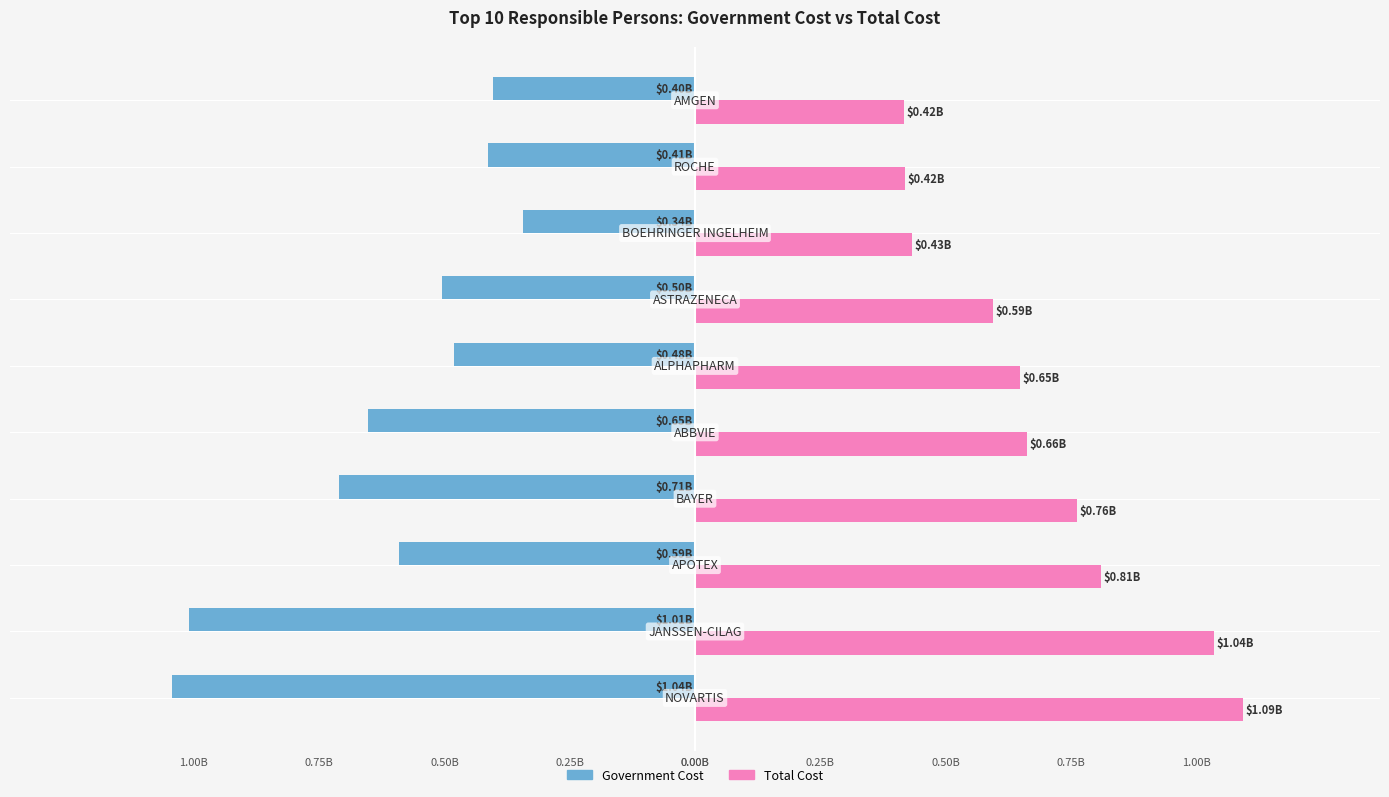

At how many categories does at least one series exceed 0?

10